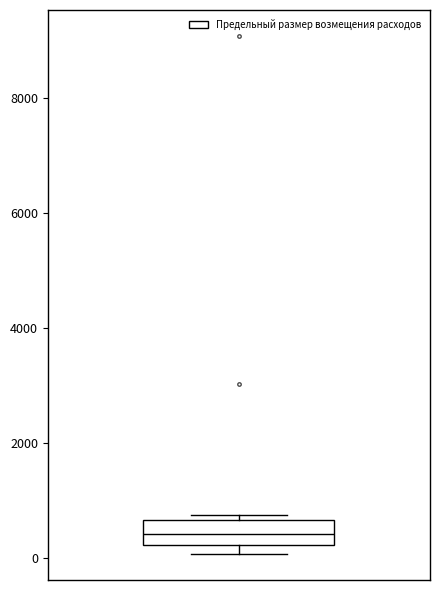

Transcribe this box plot: give where the median line is, the range the box spans, and where the two whiskers end, as read against the y-axis. The values are not printed on the chart, so give them approximately, as read against the axis.

median 400, box 200 to 600, whiskers 0 to 800